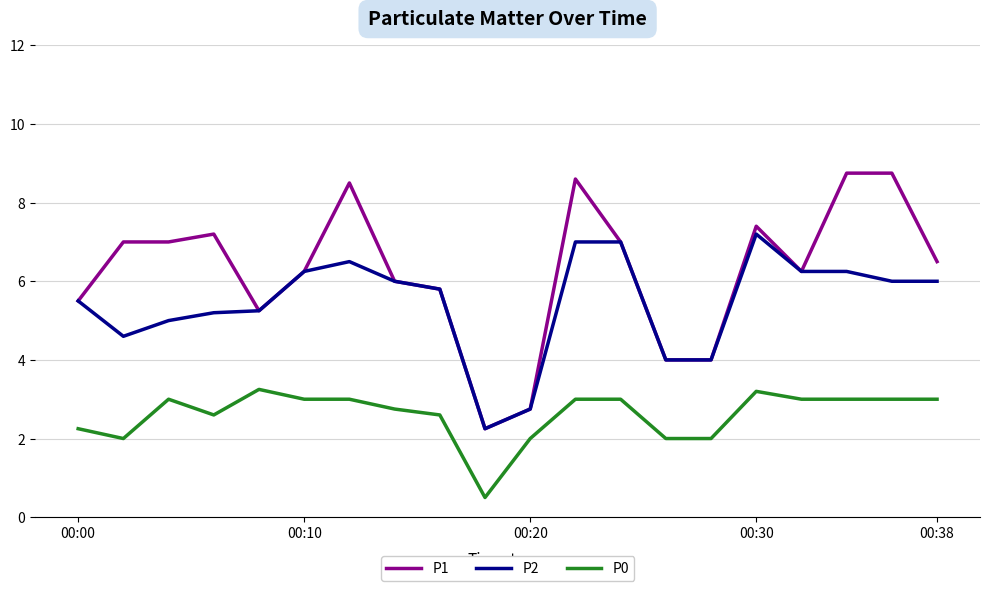

Which series has the largest total across all categories?

P1